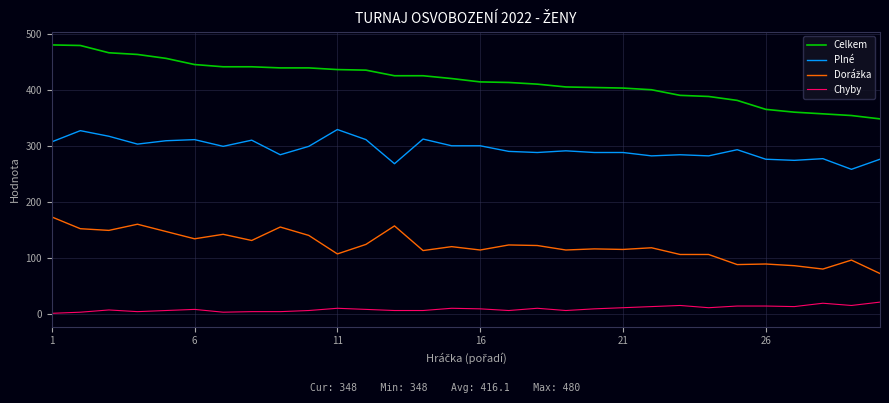

Which series has the largest total across all categories?

Celkem